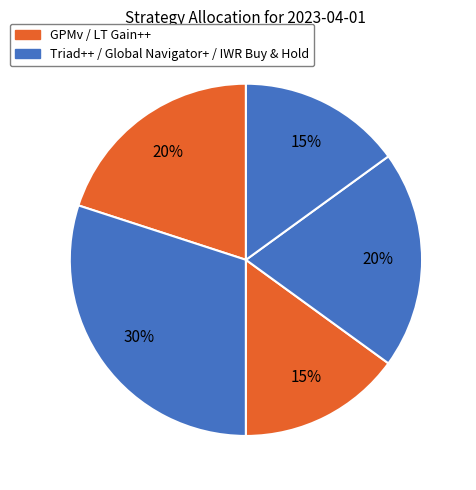

How many slices are in this pie chart?

5